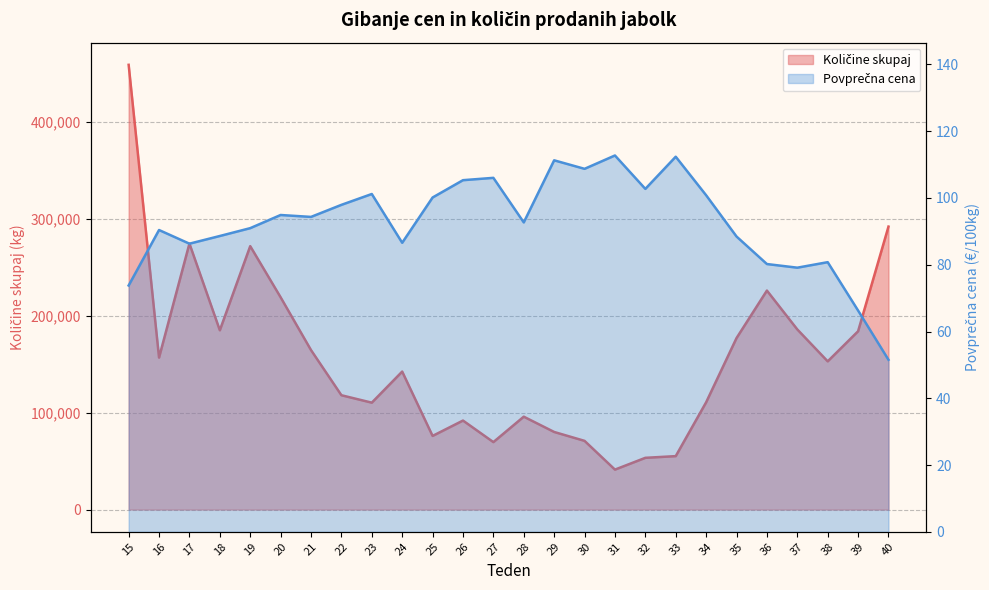

What are all the series names shown in the legend?

Količine skupaj, Povprečna cena